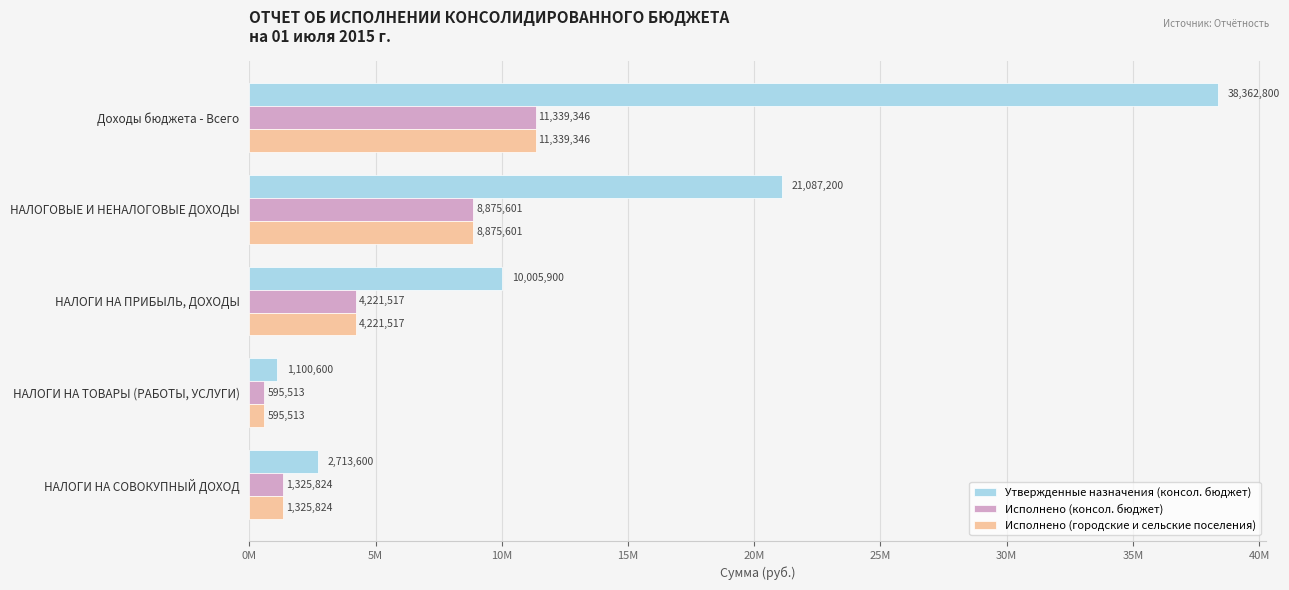

What is the lowest value of the Утвержденные назначения (консол. бюджет) series?

1100600.0